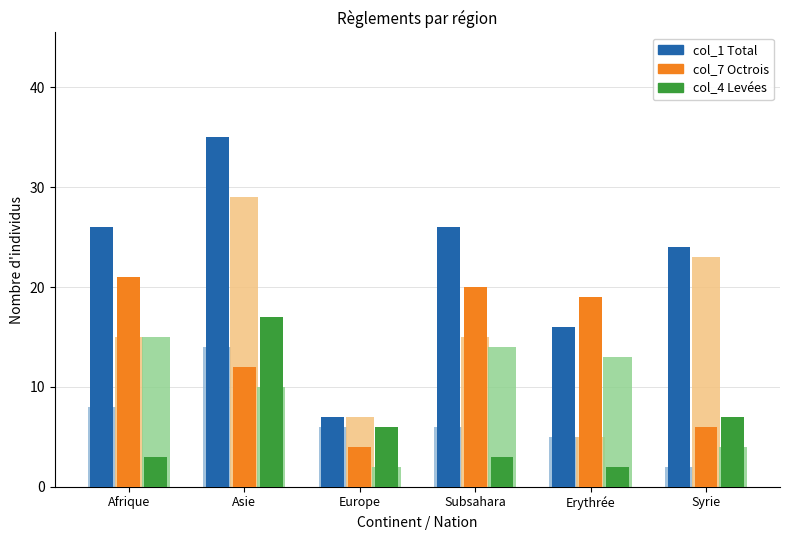

List the series in order of their peak value, lowest first.

col_4 (Total, col_7 (Total, col_1 (Total